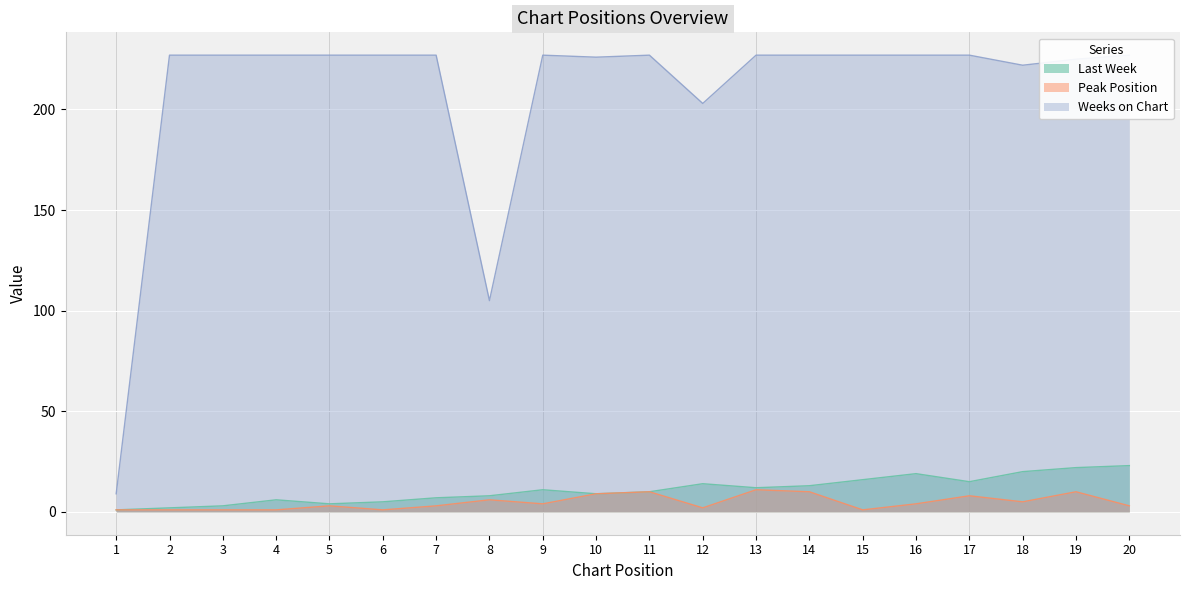

How many lines are shown in the chart?

3